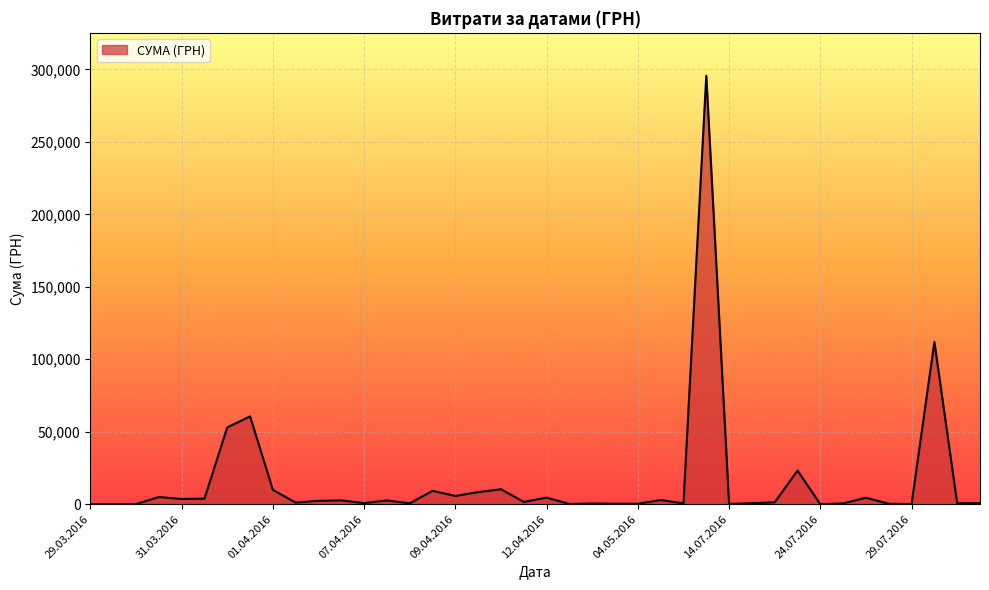

What is the difference between the maximum and minimum values?

295627.4